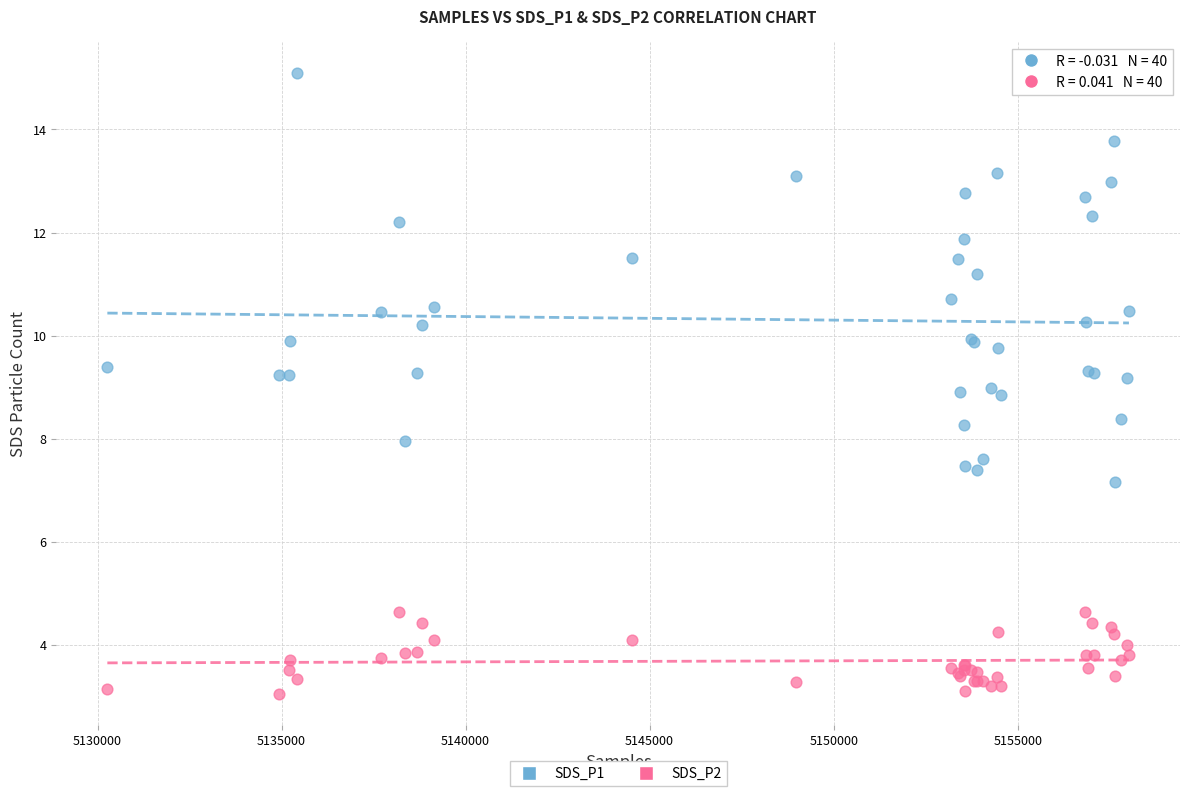

Which series reaches the minimum Y coordinate?

SDS_P2